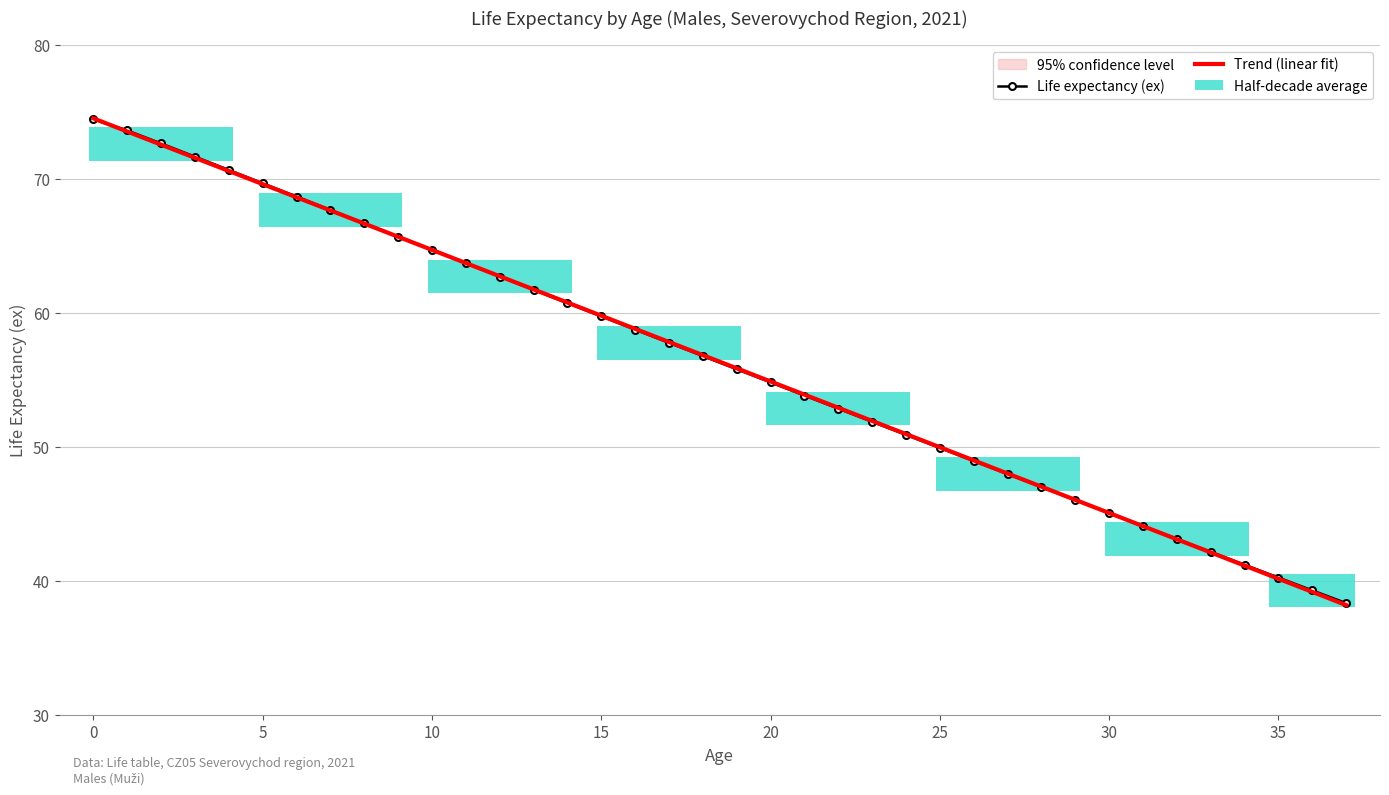

What is the total value across all series at 23?

103.8